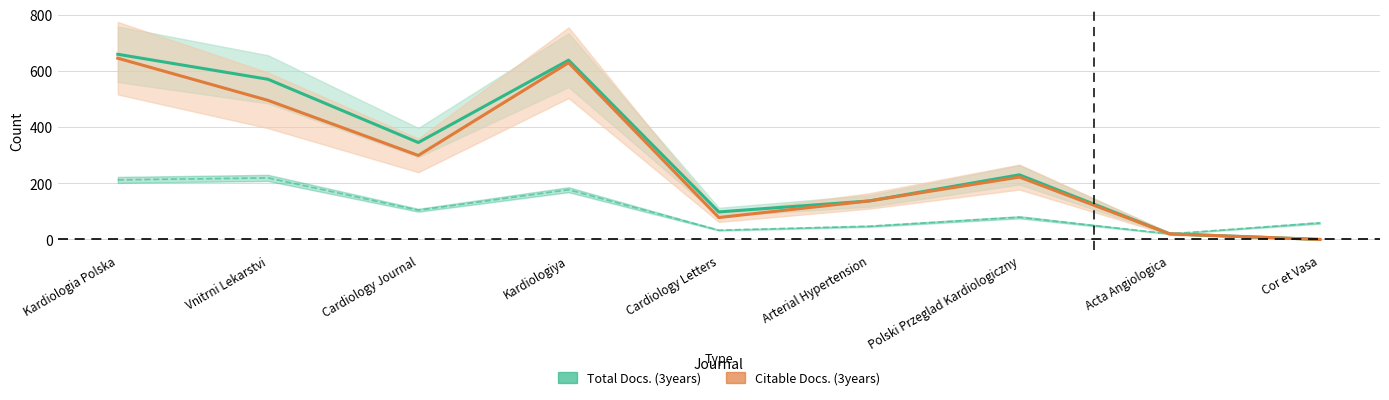

What are all the series names shown in the legend?

Total Docs. (3years), Citable Docs. (3years)